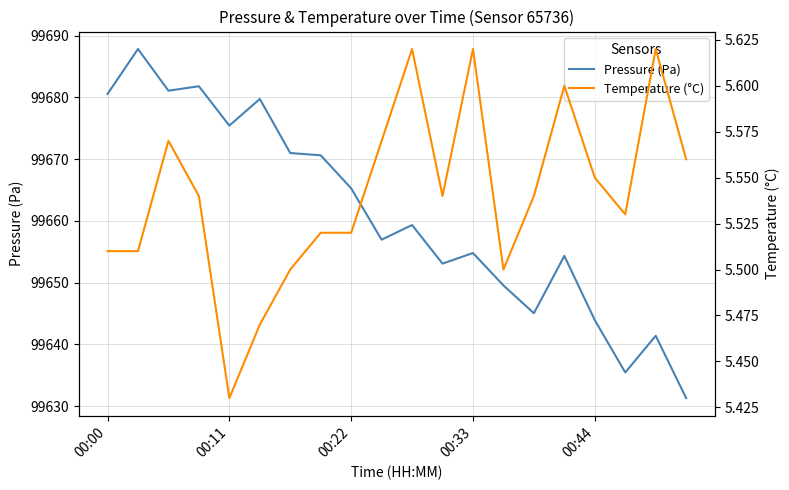

Reading right to left, transcribe all the data shown in this chart.

Pressure (Pa): 99631.3	99641.4	99635.5	99643.9	99654.3	99645.1	99649.6	99654.8	99653.1	99659.3	99657.0	99665.3	99670.6	99671.0	99679.8	99675.4	99681.8	99681.1	99687.8	99680.6
Temperature (°C): 5.6	5.6	5.5	5.5	5.6	5.5	5.5	5.6	5.5	5.6	5.6	5.5	5.5	5.5	5.5	5.4	5.5	5.6	5.5	5.5